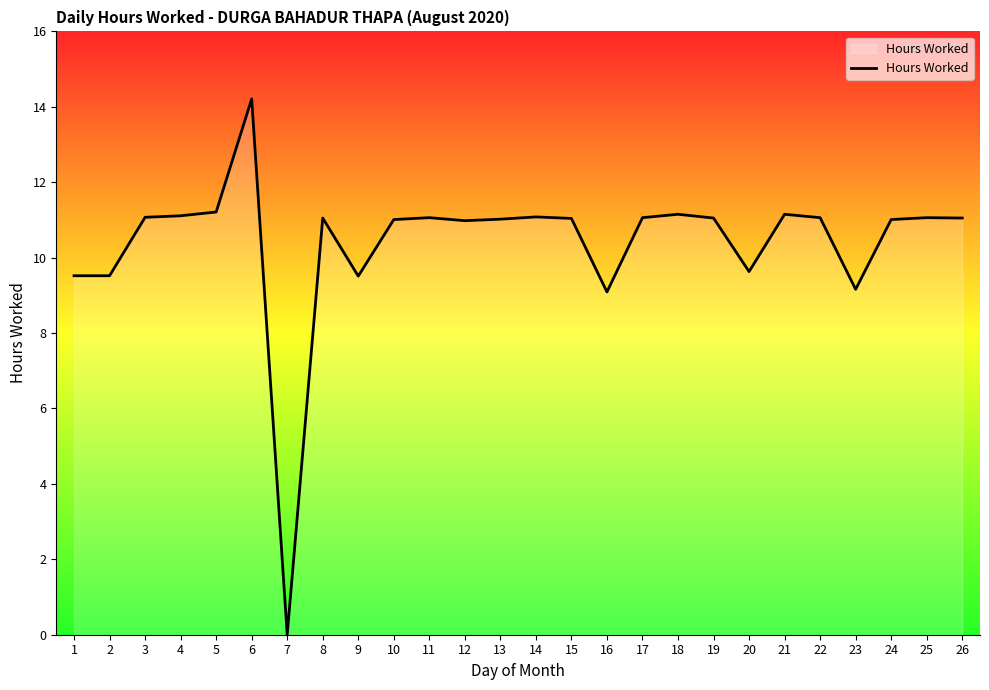

True or false: the data shows 6.1 at 6.

False